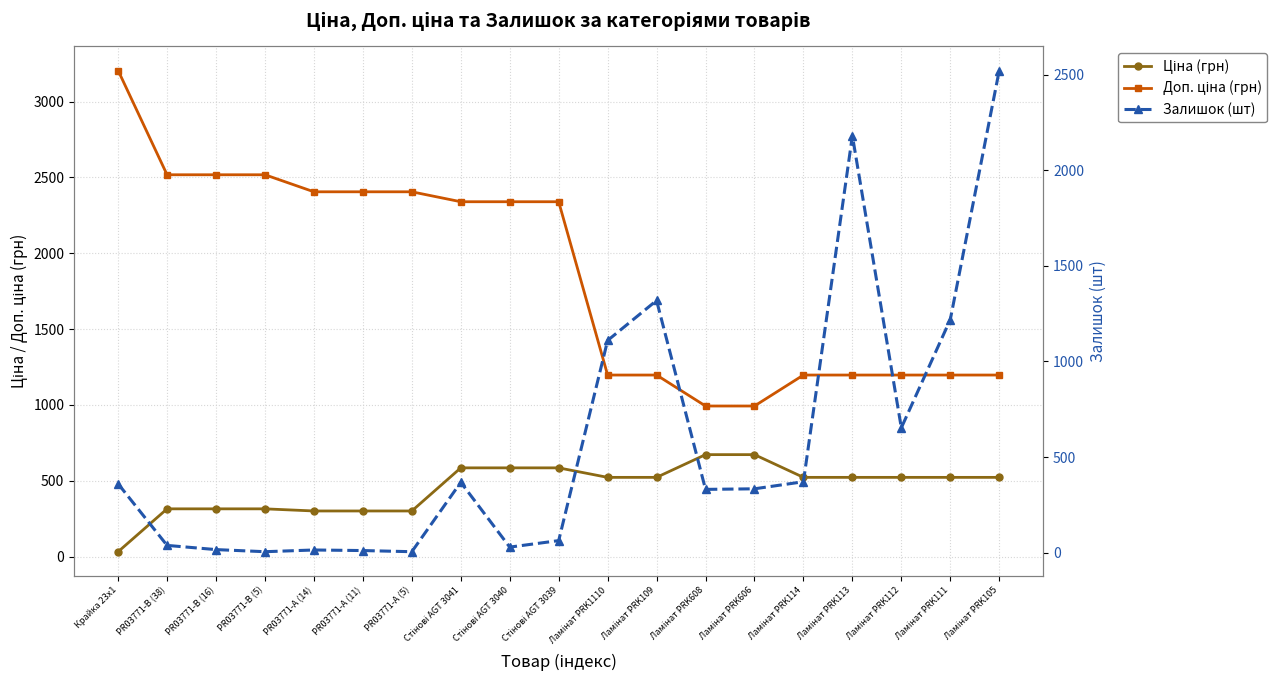

What is the total value across all series at Ламінат PRK114?

2090.2